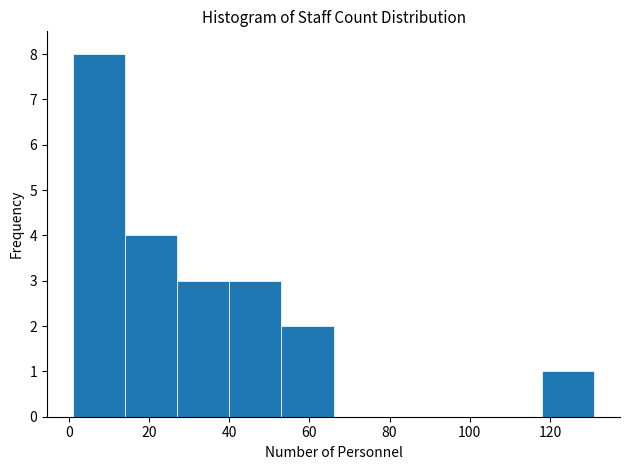

How tall is the bar that spans 53 to 66 on the x-axis? Neither the bar edges nor the heights are printed on the chart, so give them approximately, as read against the axes.

2